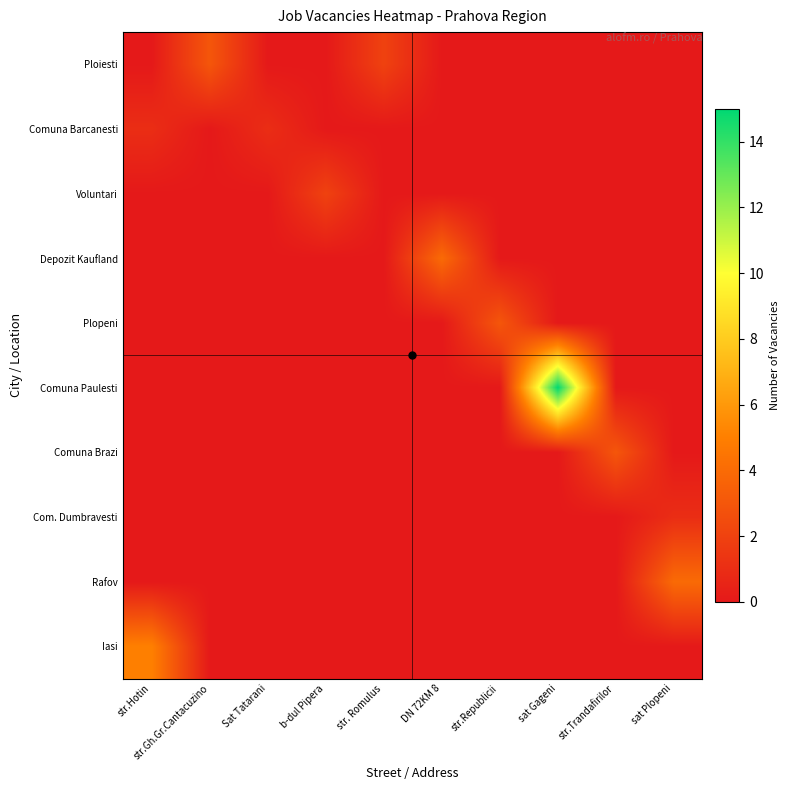

Between sat Plopeni and str.Republicii, which is larger?

sat Plopeni